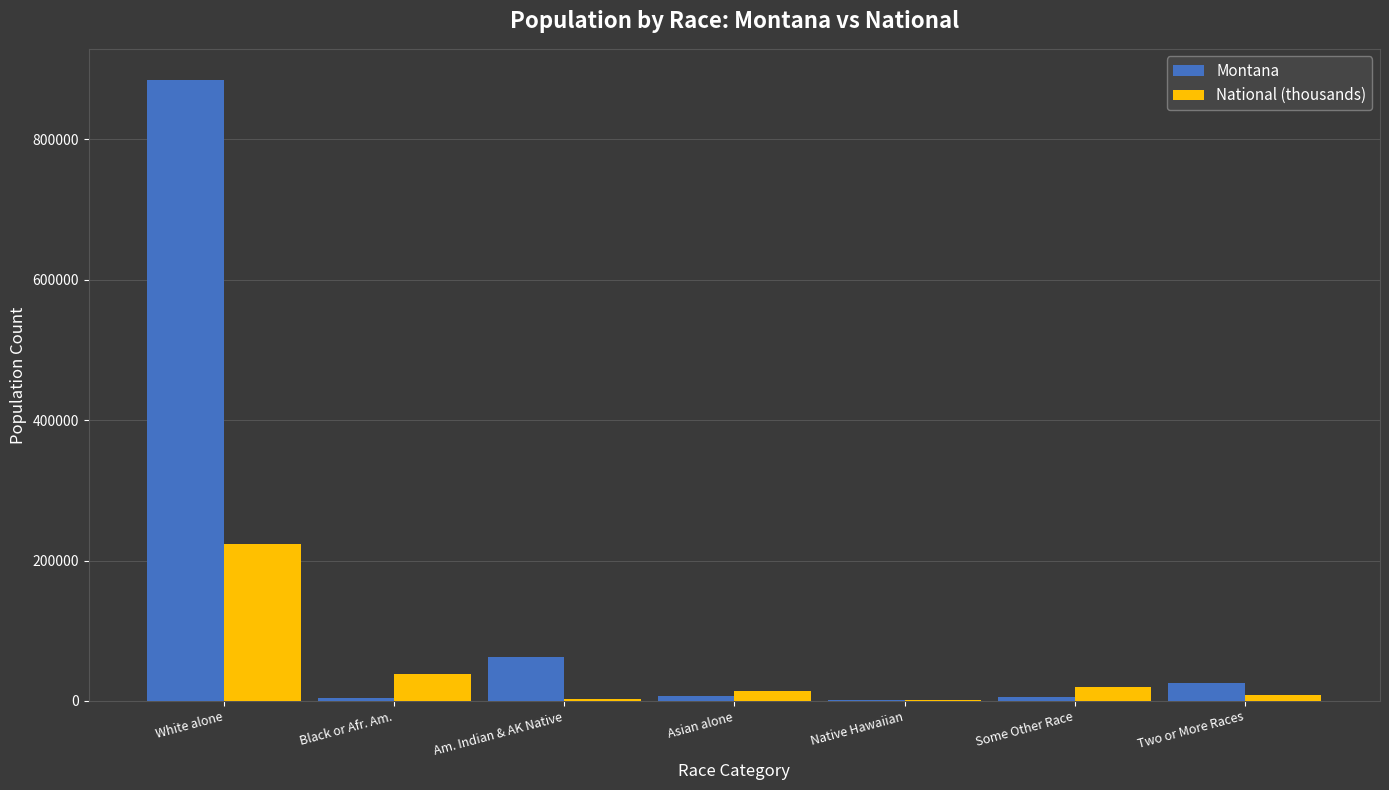

Is the value of Montana at White alone greater than the value of National (thousands) at Am. Indian & AK Native?

Yes